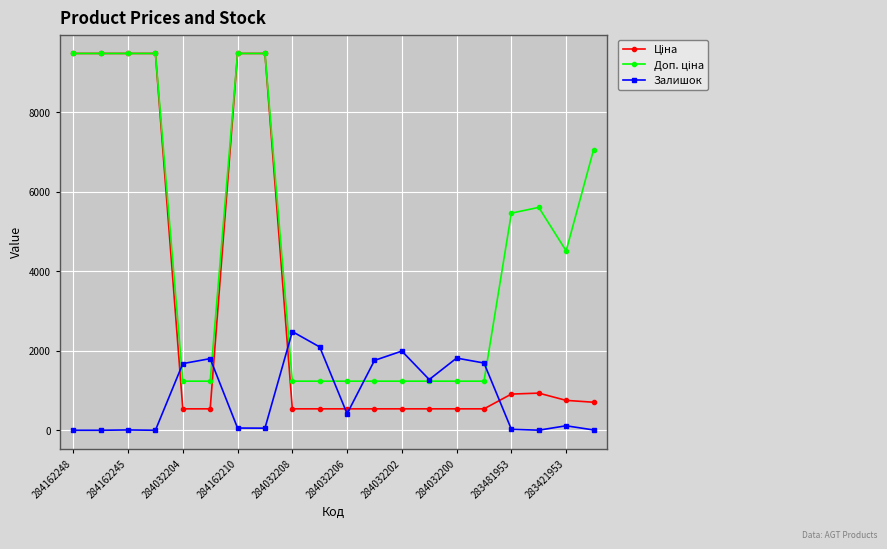

At how many categories does at least one series exceed 3393?

10